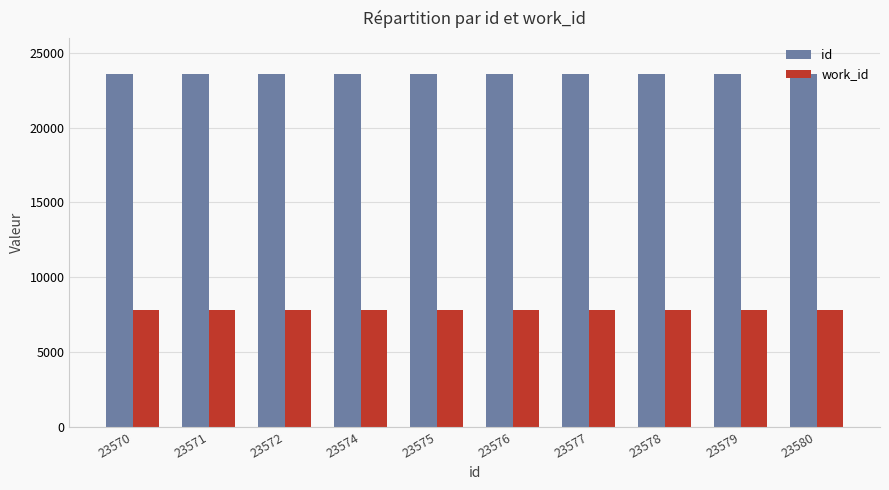

Rank the series by their maximum value, from lowest to highest.

work_id, id